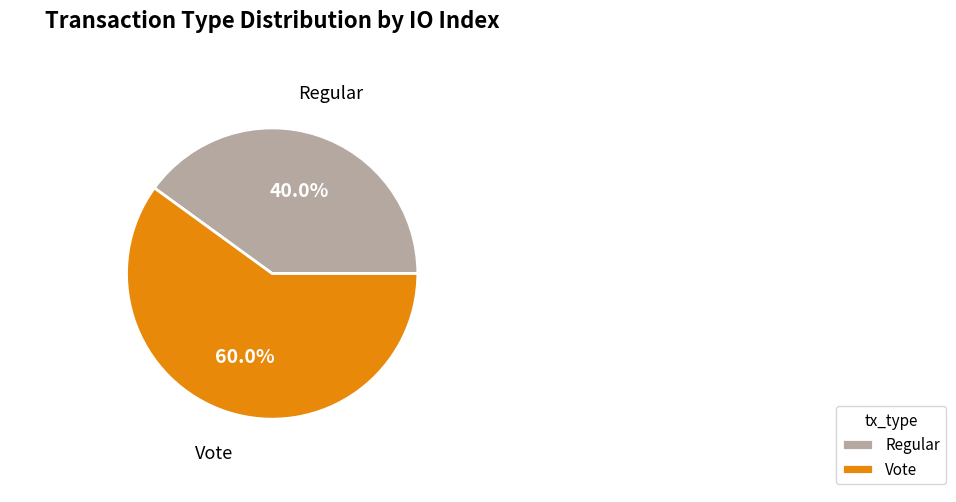

Combined, what portion of the pie is Regular and Vote?

100.0%